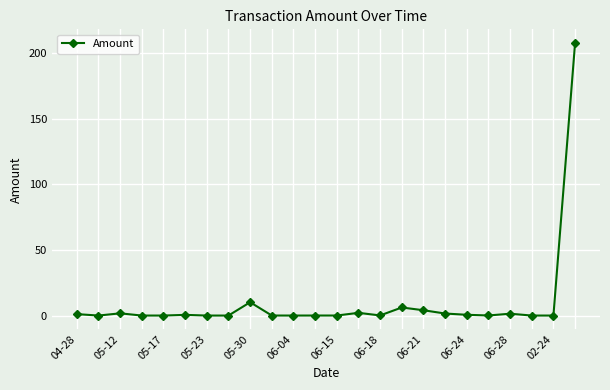

What is the greatest value displayed?

207.8